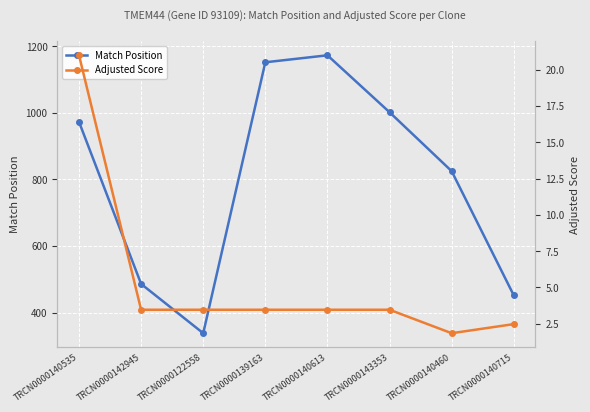

Which label corresponds to the smallest value in the chart?

TRCN0000140460